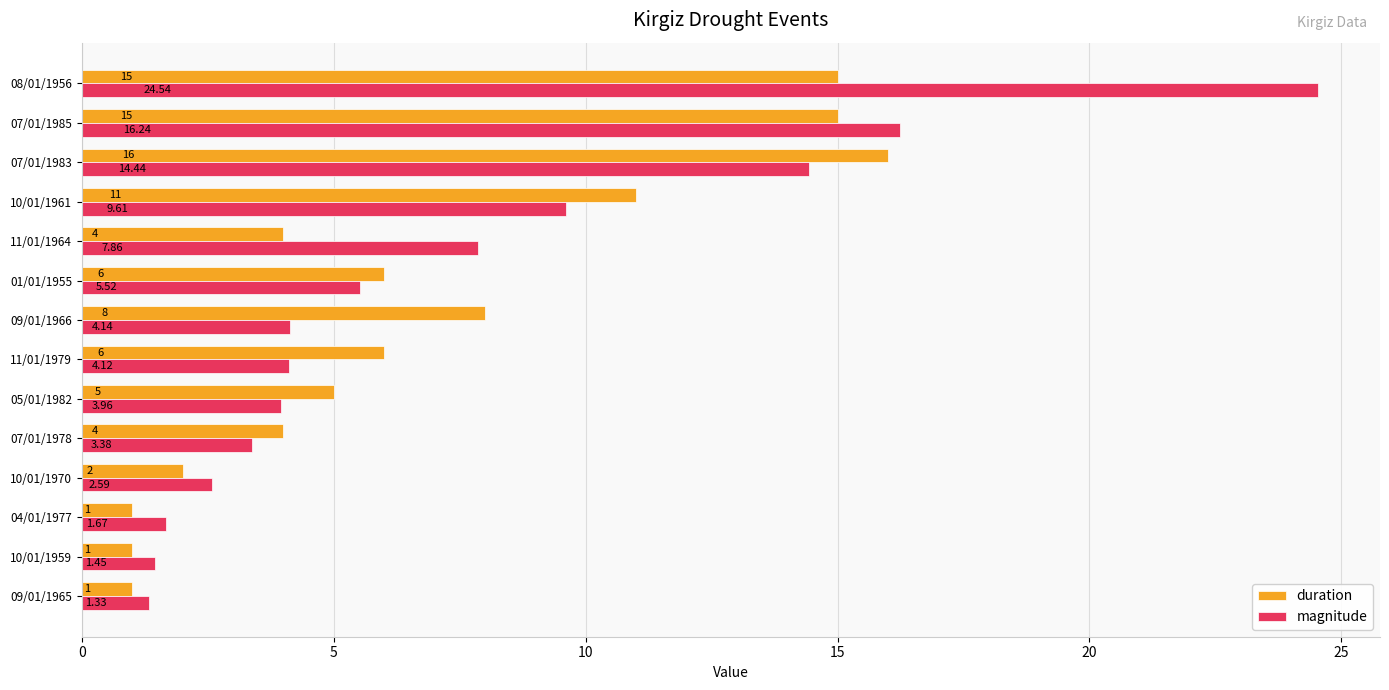

What is the average value of the magnitude series?

7.2